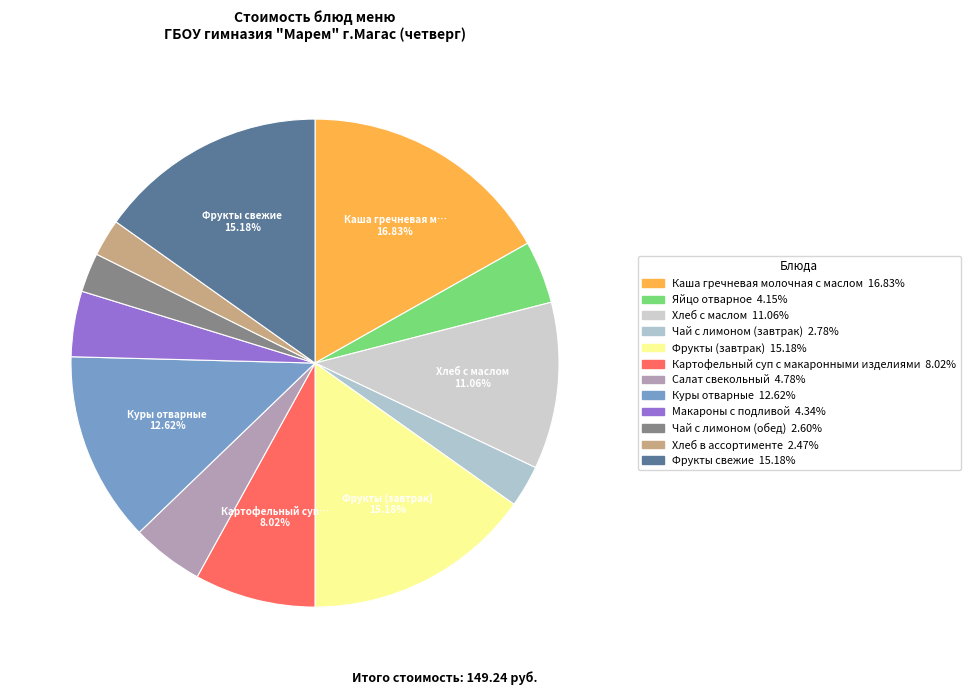

How much of the chart is everything except Чай с лимоном (обед)?

97.4%